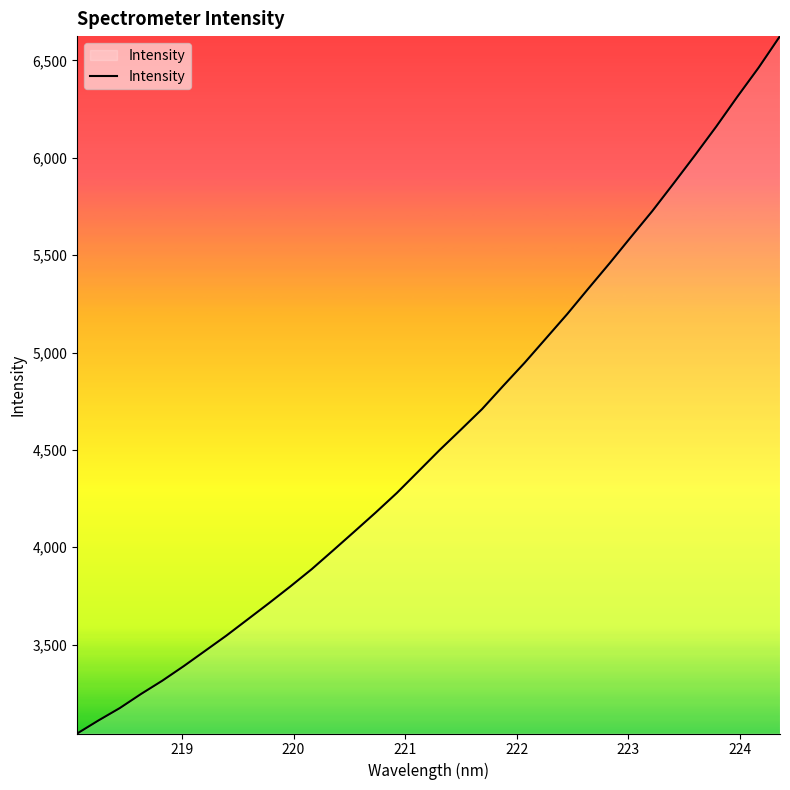

What is the difference between the maximum and minimum values?

3581.8